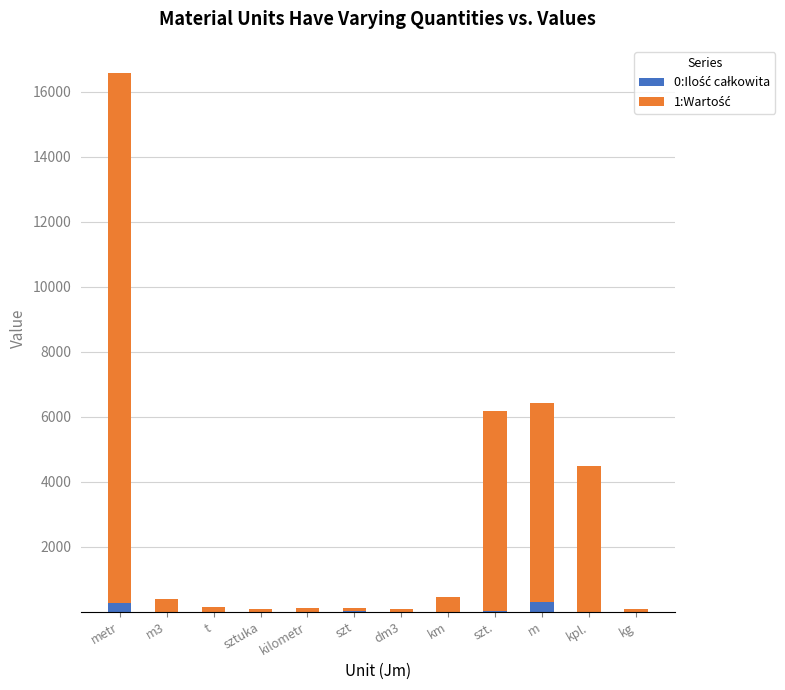

At which category is the sum across all series the highest?

metr